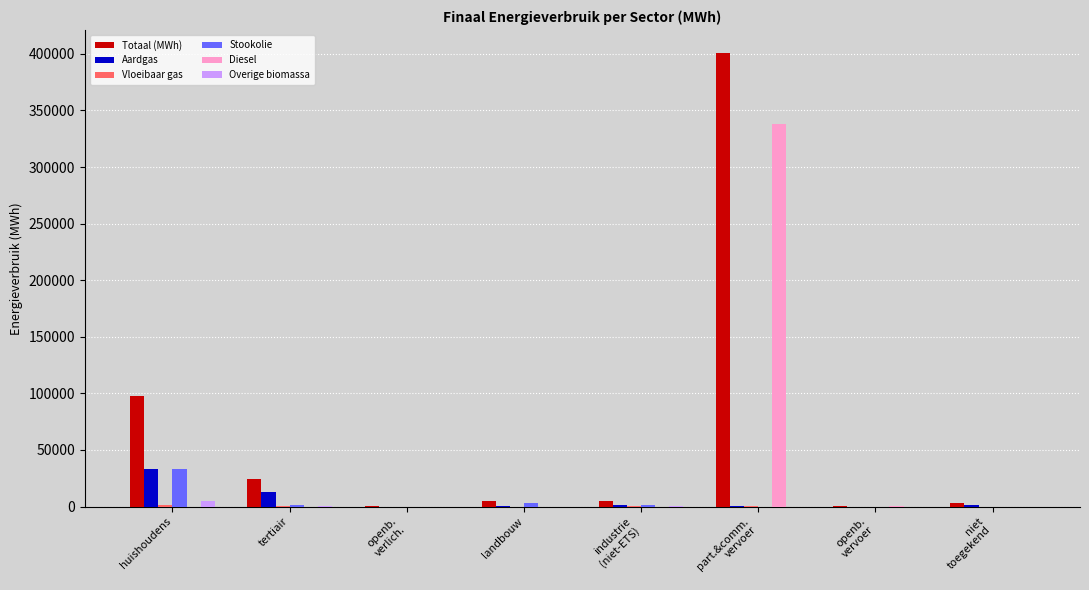

Which series has the largest total across all categories?

Totaal (MWh)